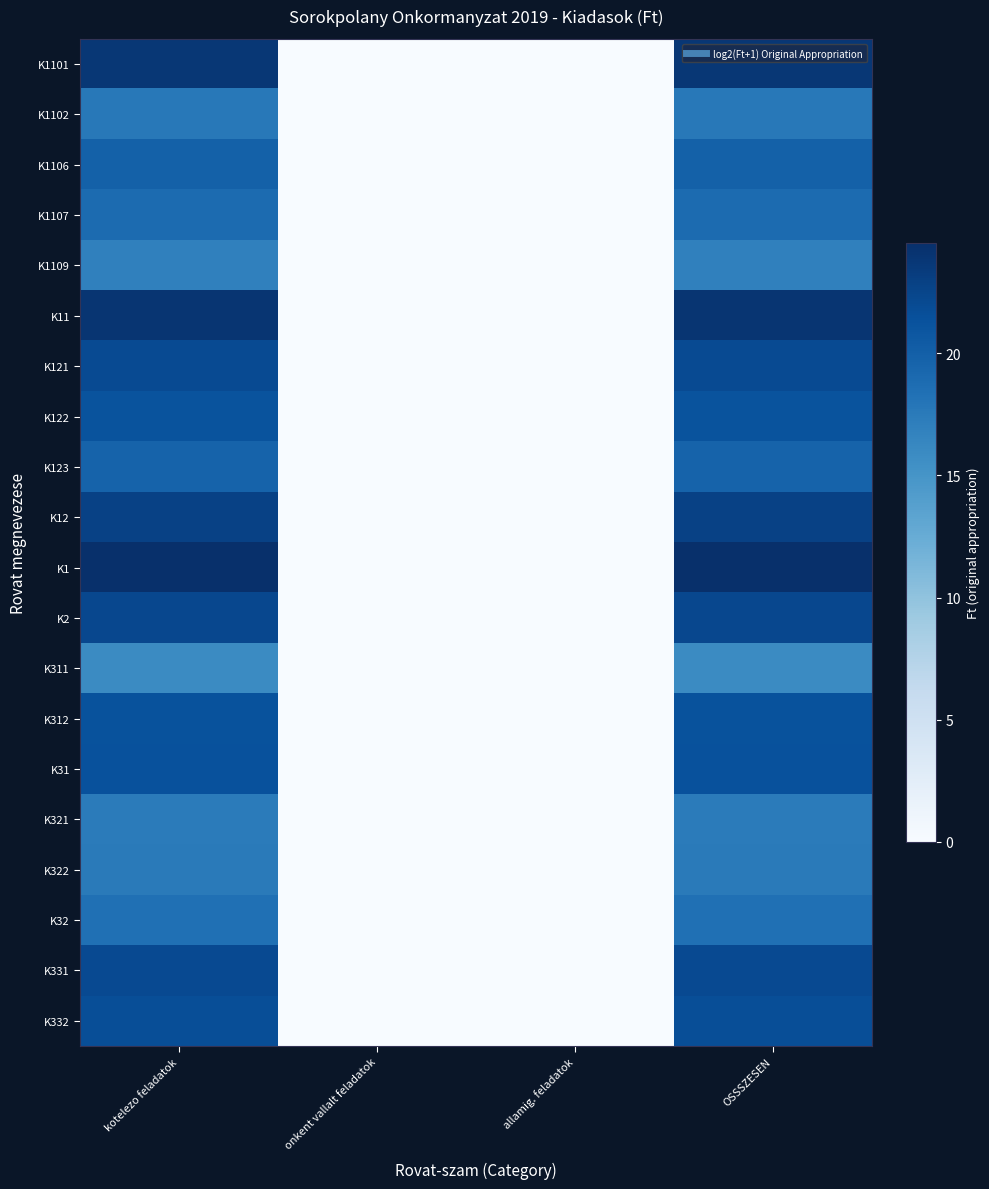

Between onkent vallalt feladatok and OSSSZESEN, which is larger?

OSSSZESEN